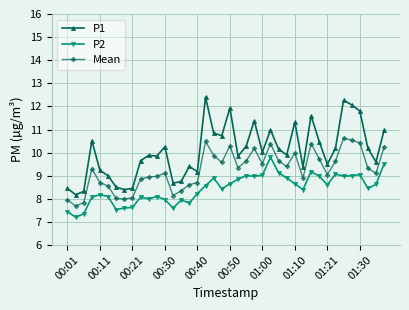

True or false: P1 and P2 intersect in this chart.

False